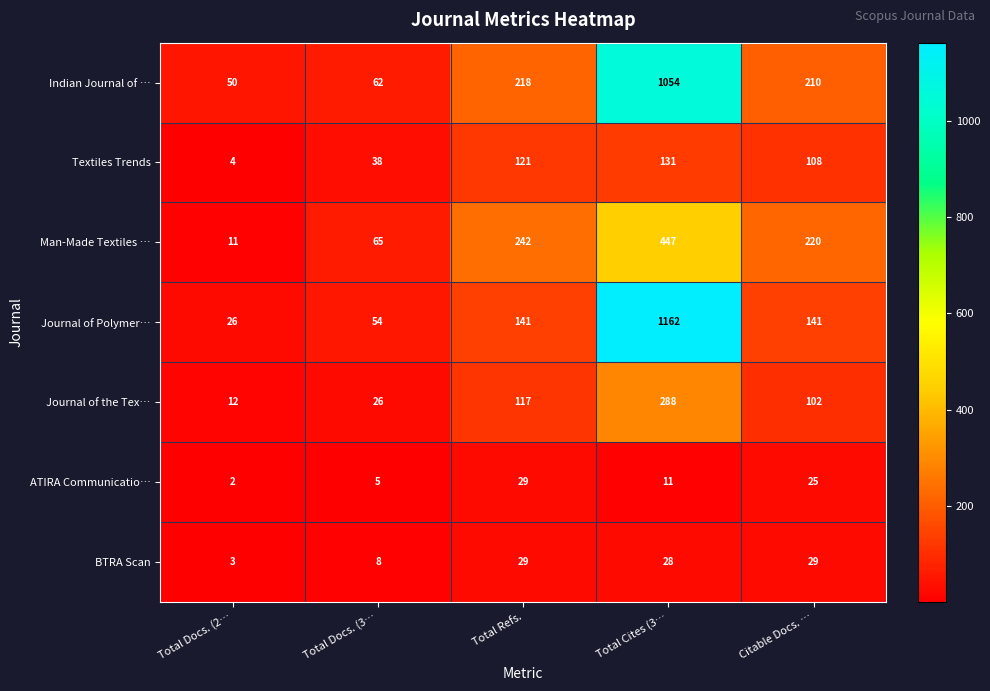

Which category has the lowest value in the Indian Journal of … series?

Total Docs. (2…